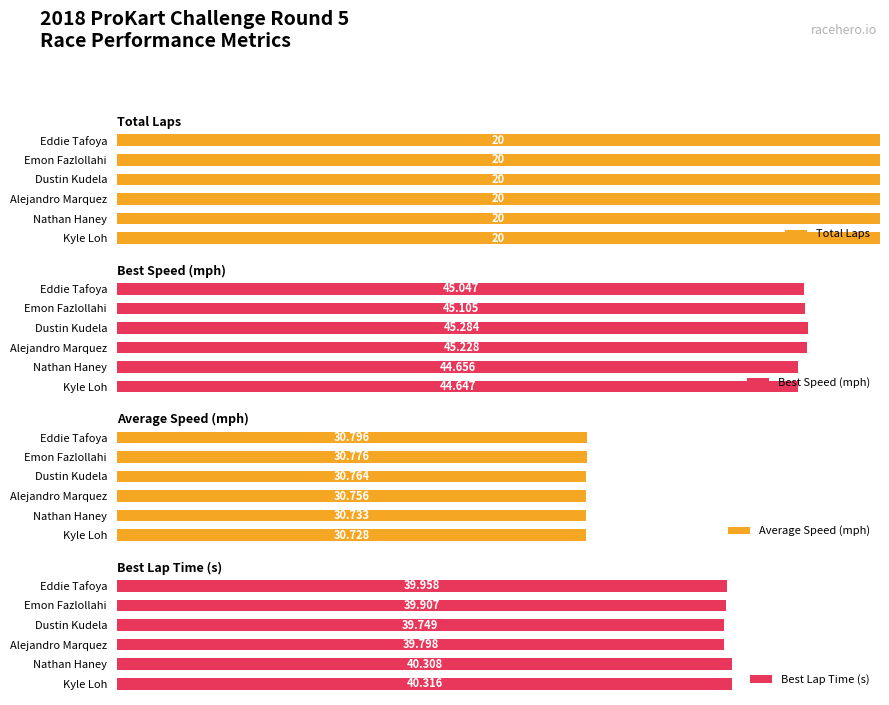

What are all the series names shown in the legend?

Total Laps, Best Speed (mph), Average Speed (mph), Best Lap Time (s)